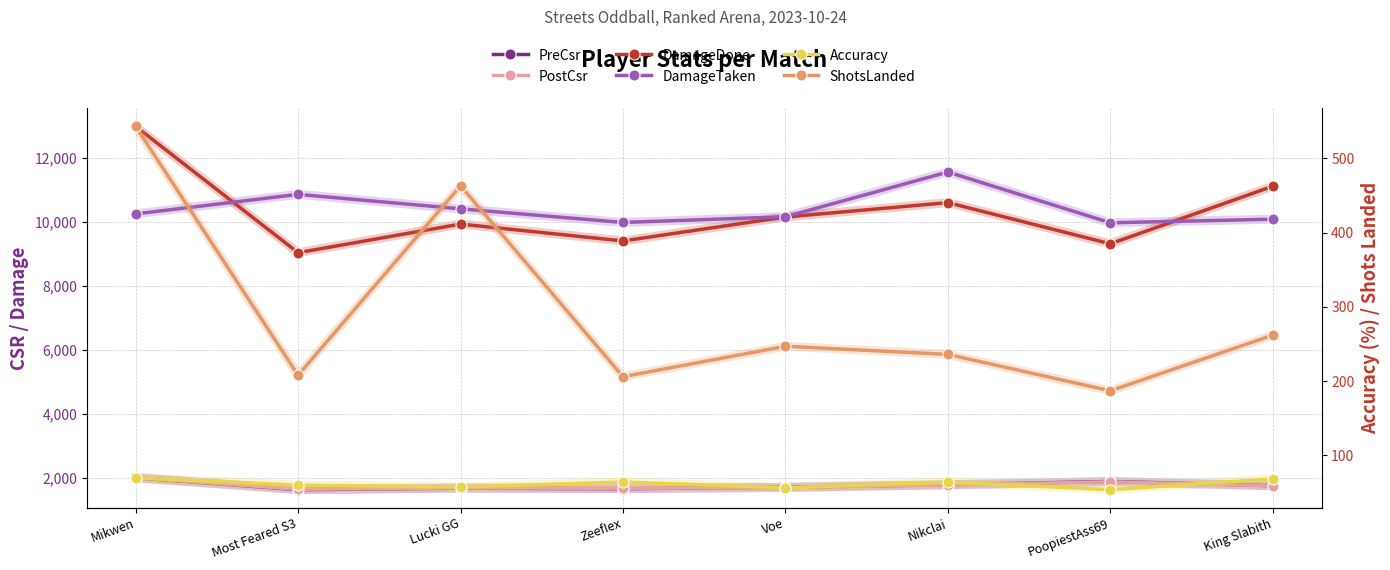

True or false: DamageDone has more than 2 points higher than both neighbors.

False